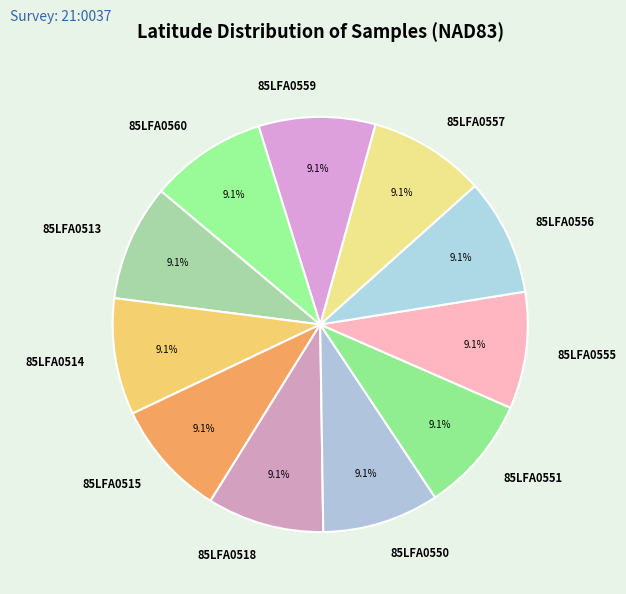

Combined, what portion of the pie is 85LFA0555 and 85LFA0518?

18.2%